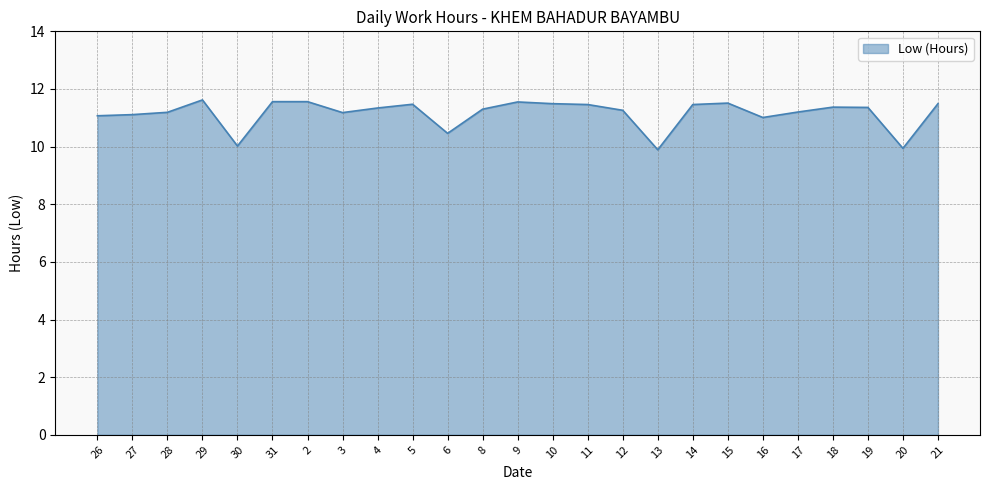

The value at 14 is 11.5. True or false?

True